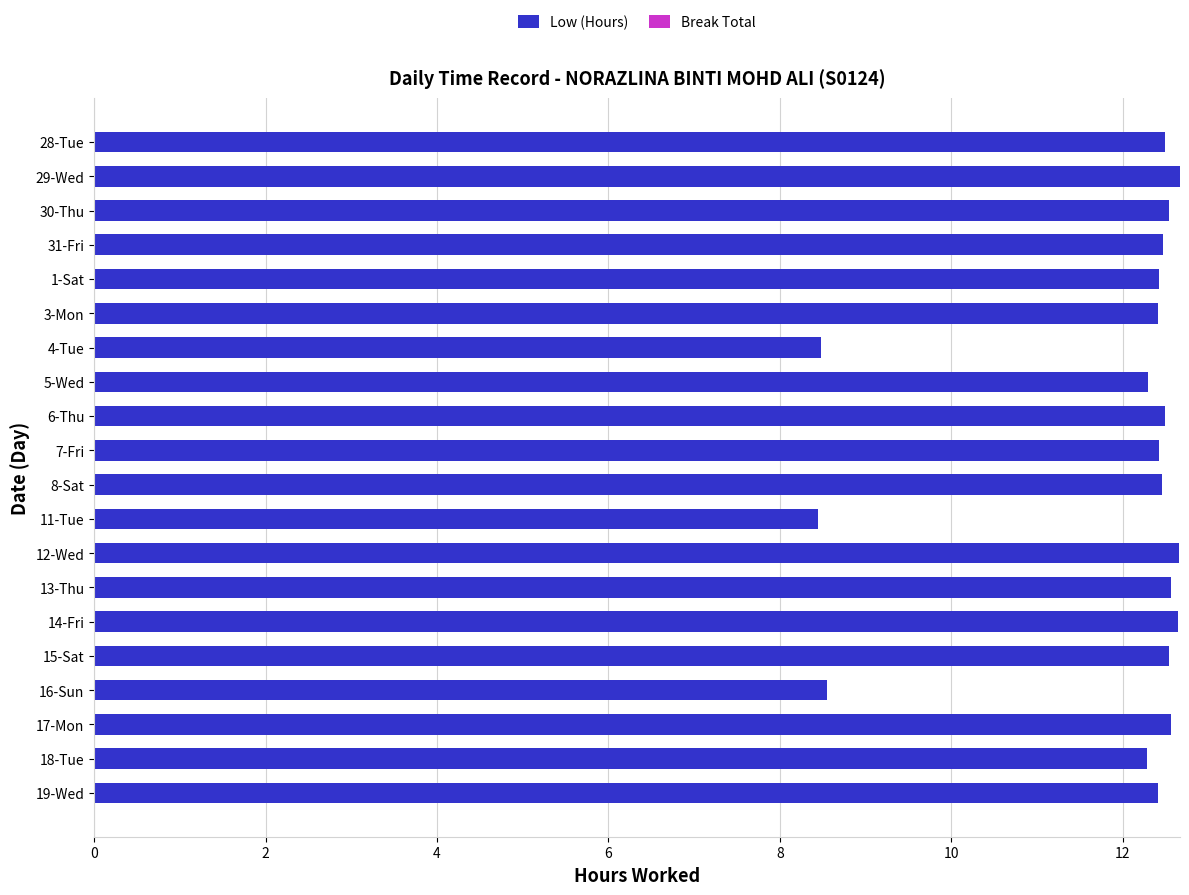

What is the label of the 9th bar from the top?

6-Thu